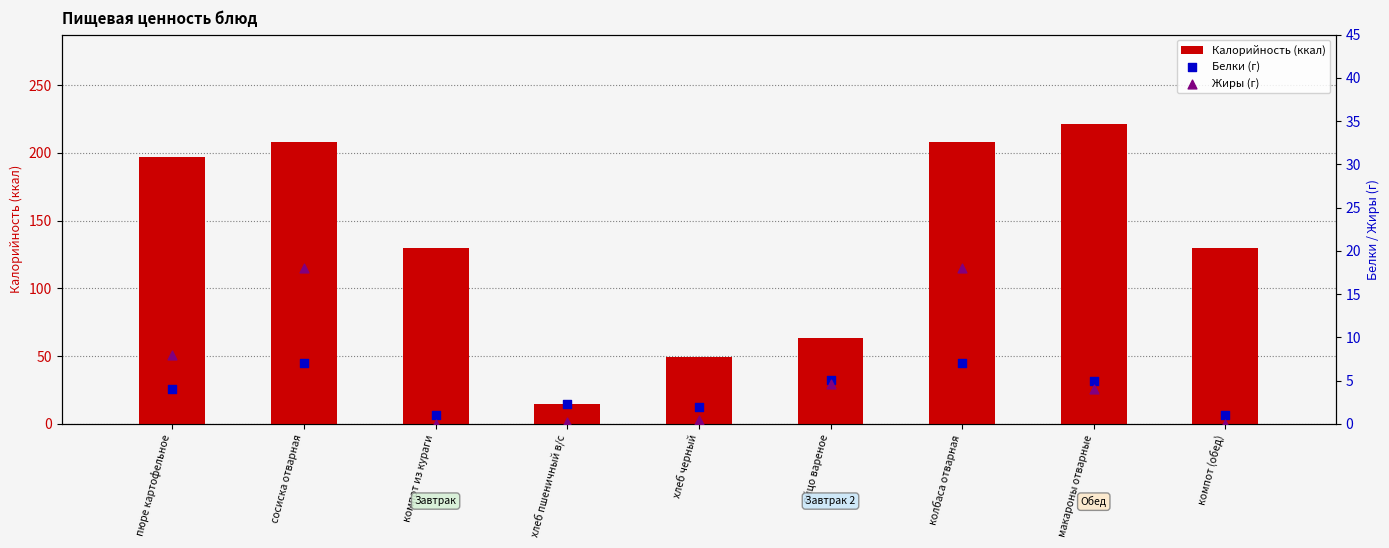

What are all the series names shown in the legend?

Калорийность (ккал), Белки (г), Жиры (г)